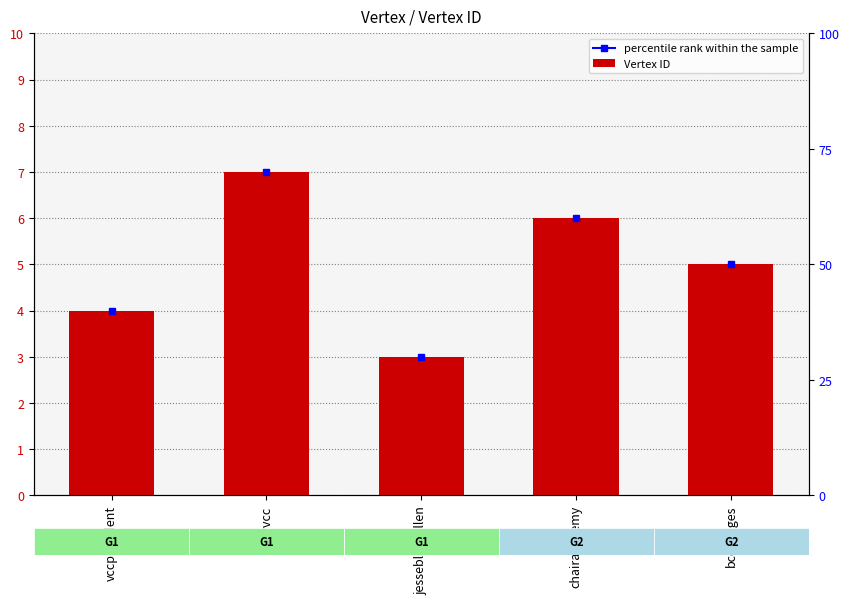

What is the minimum value shown in the chart?

3